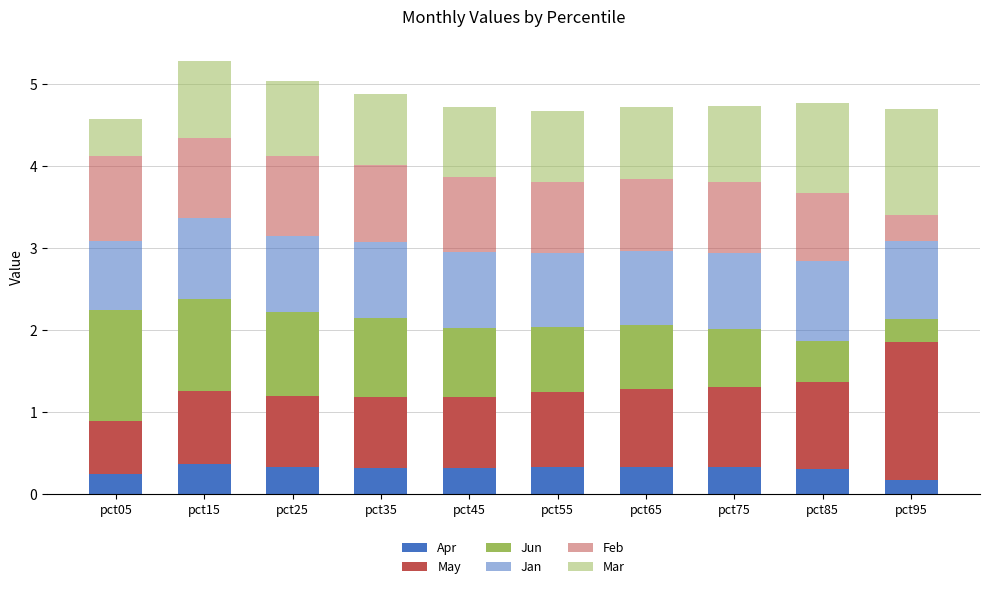

Count the Apr values in the range 0 to 1.

10